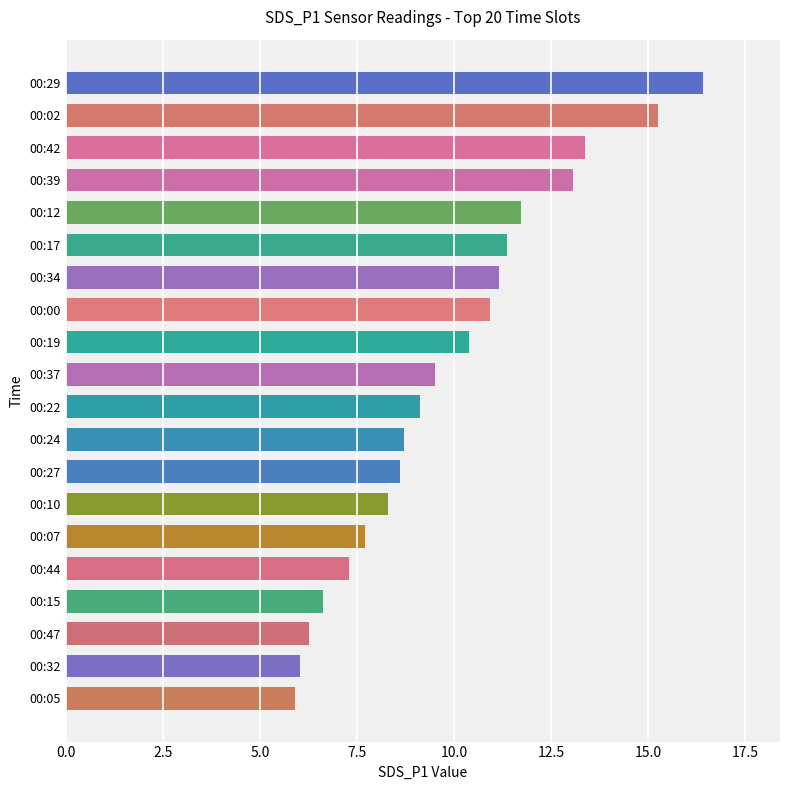

What is the minimum value shown in the chart?

5.9